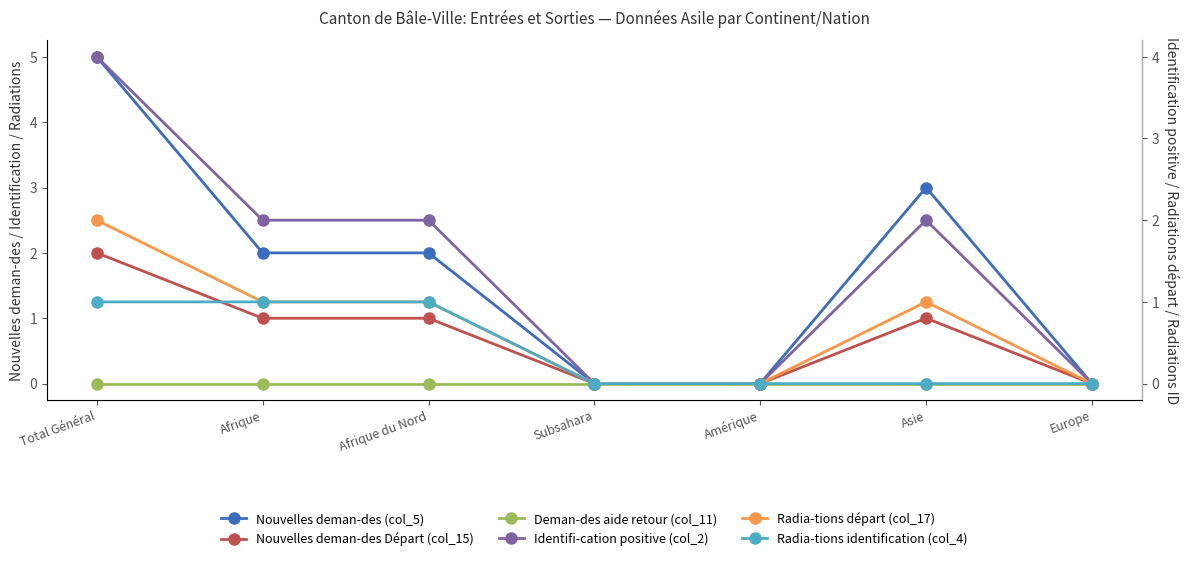

Rank the series at Asie from lowest to highest value.

Deman-des aide retour (col_11), Radia-tions identification (col_4), Nouvelles deman-des Départ (col_15), Radia-tions départ (col_17), Identifi-cation positive (col_2), Nouvelles deman-des (col_5)